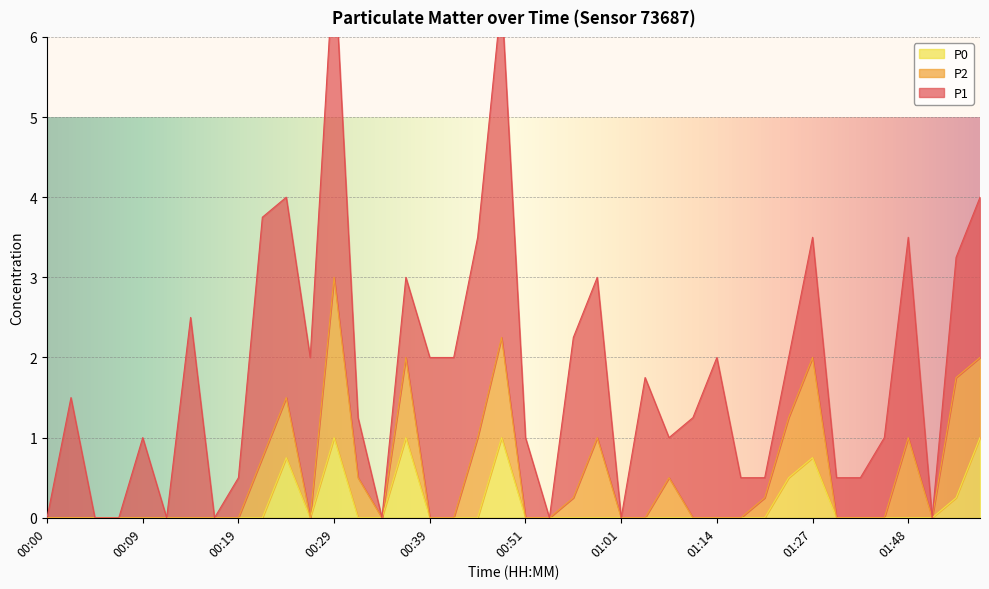

List the series in order of their overall mean, lowest first.

P0, P2, P1